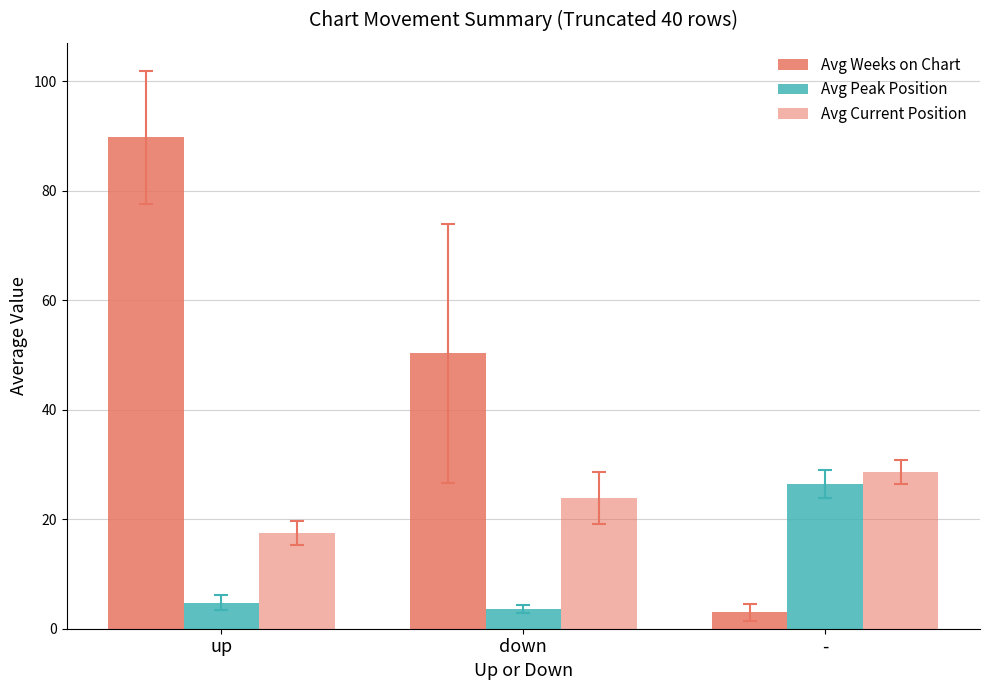

How many groups of bars are there?

3